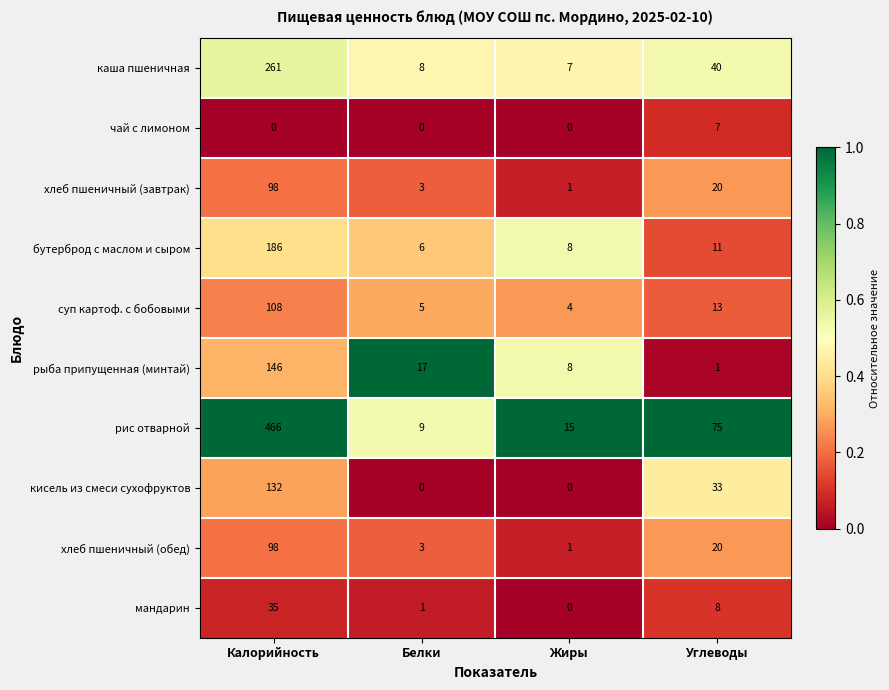

At which category is the sum across all series the highest?

Калорийность